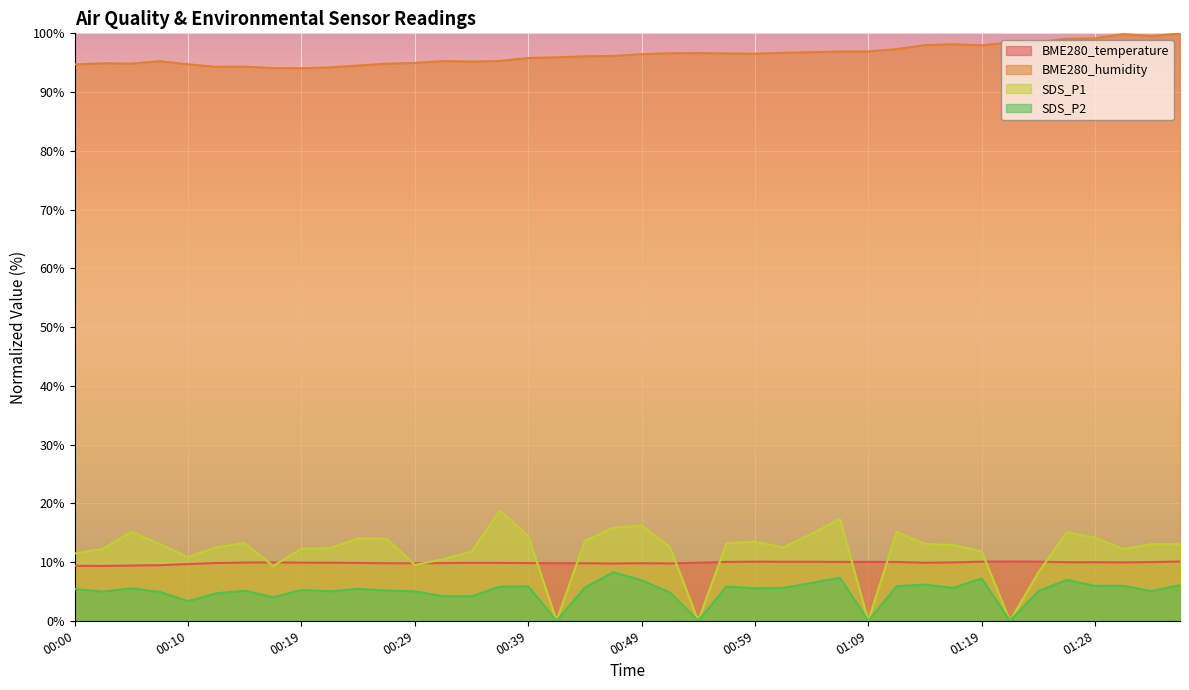

What is the difference between the highest and lowest values at 01:14?

91.8